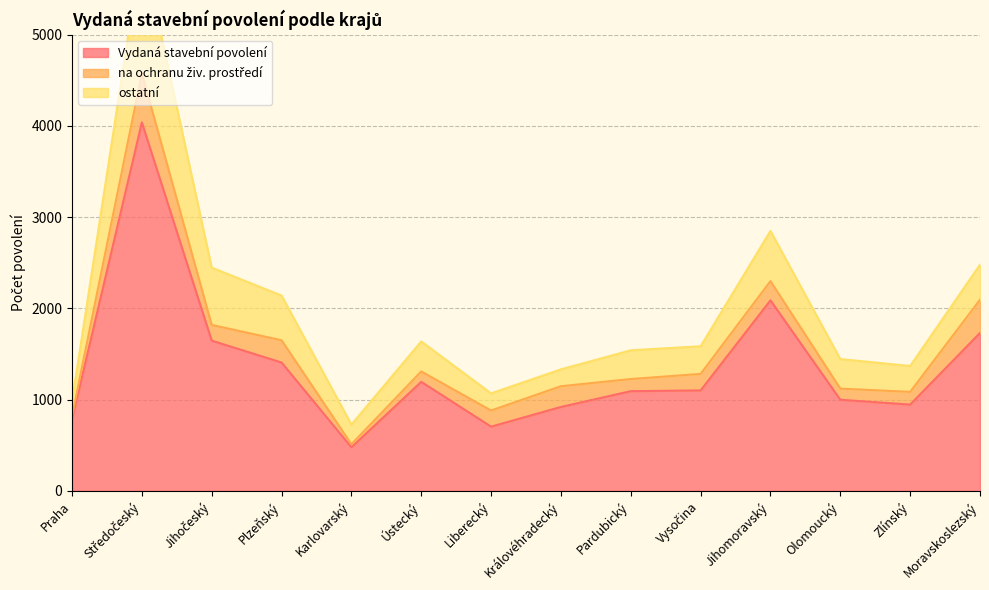

True or false: ostatní has a value of 448 at Olomoucký.

False